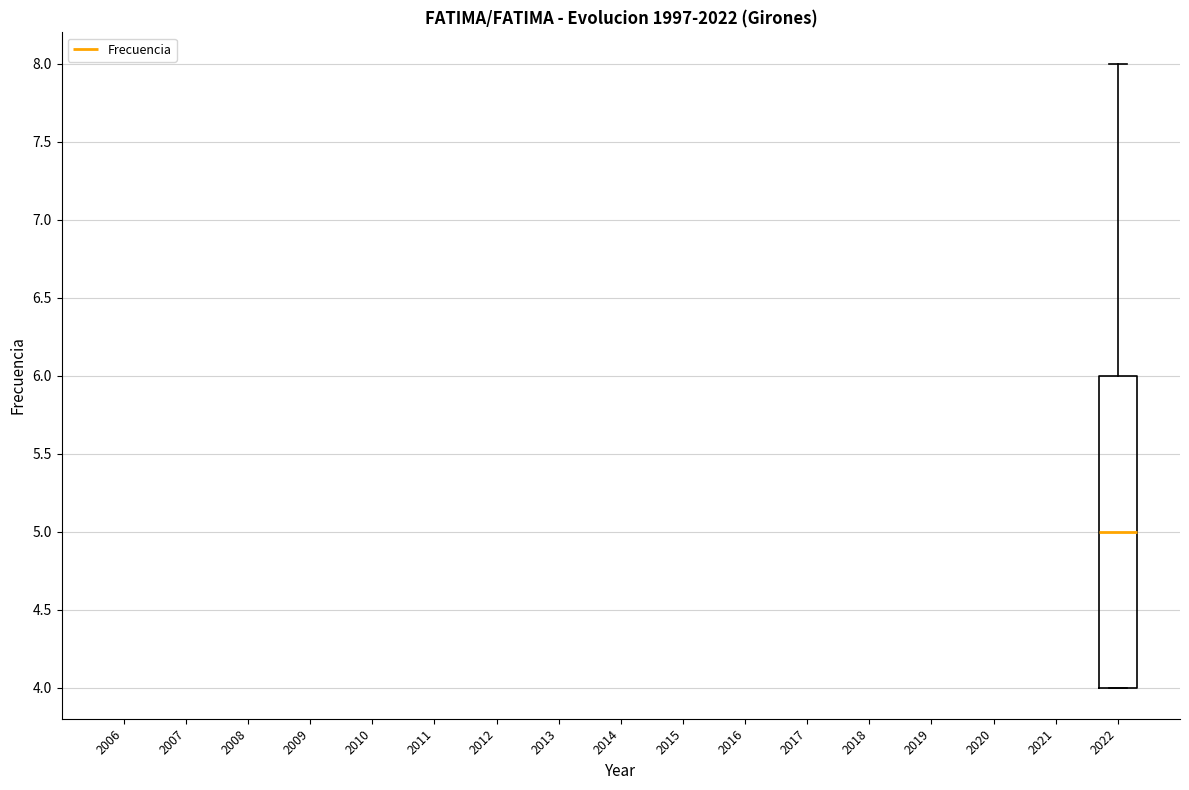

Read this box plot against the y-axis: the position of the median line, the range covered by the box, and the ends of both whiskers. The values are not printed on the chart, so give them approximately, as read against the axis.

median 5, box 4 to 6, whiskers 4 to 8